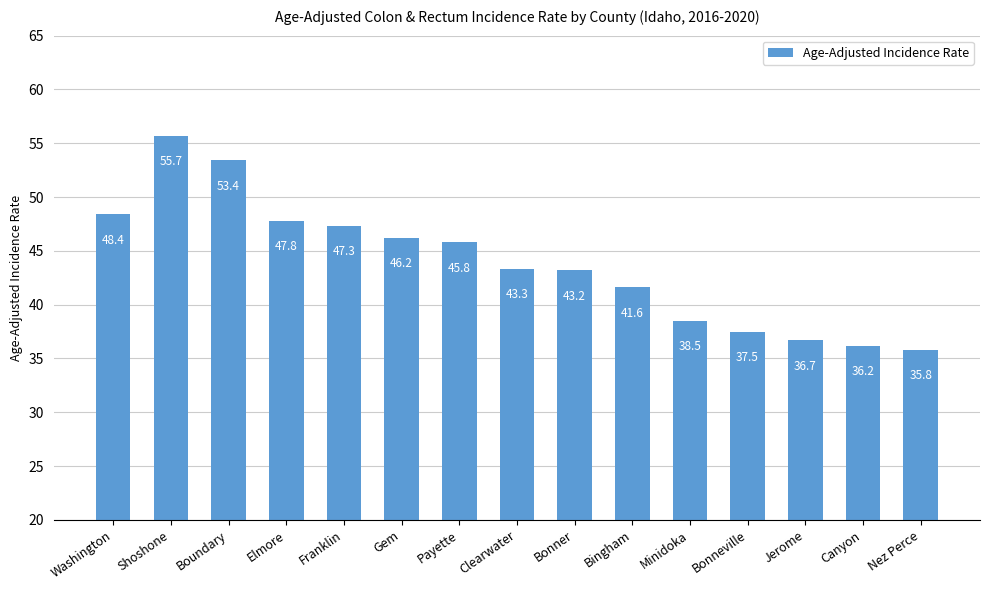

What is the difference between the values at Nez Perce and Shoshone?

19.9